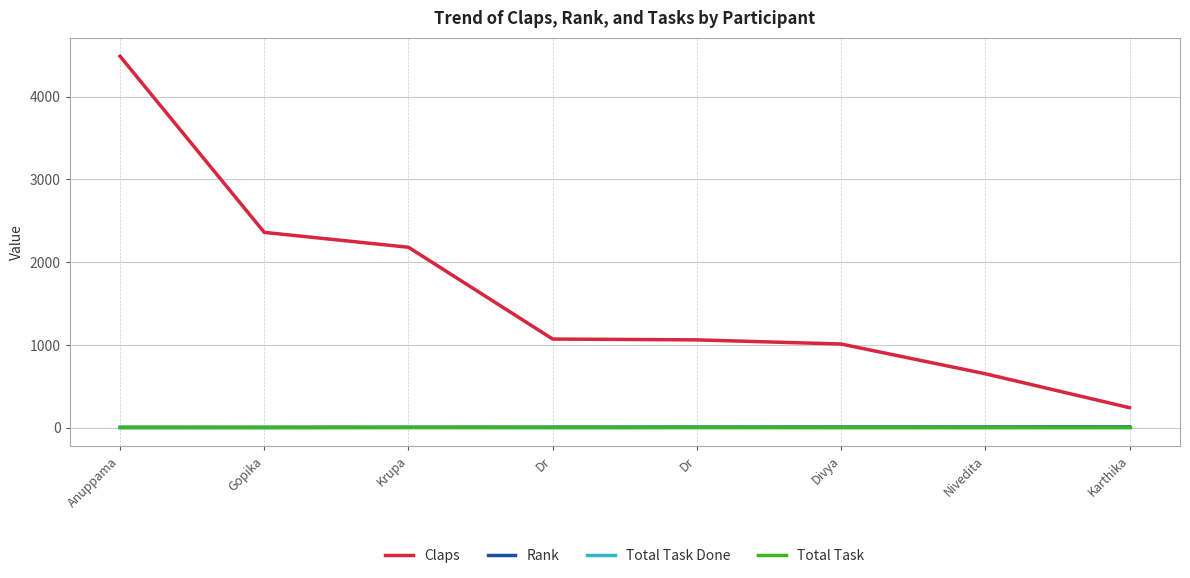

What are all the series names shown in the legend?

Claps, Rank, Total Task Done, Total Task